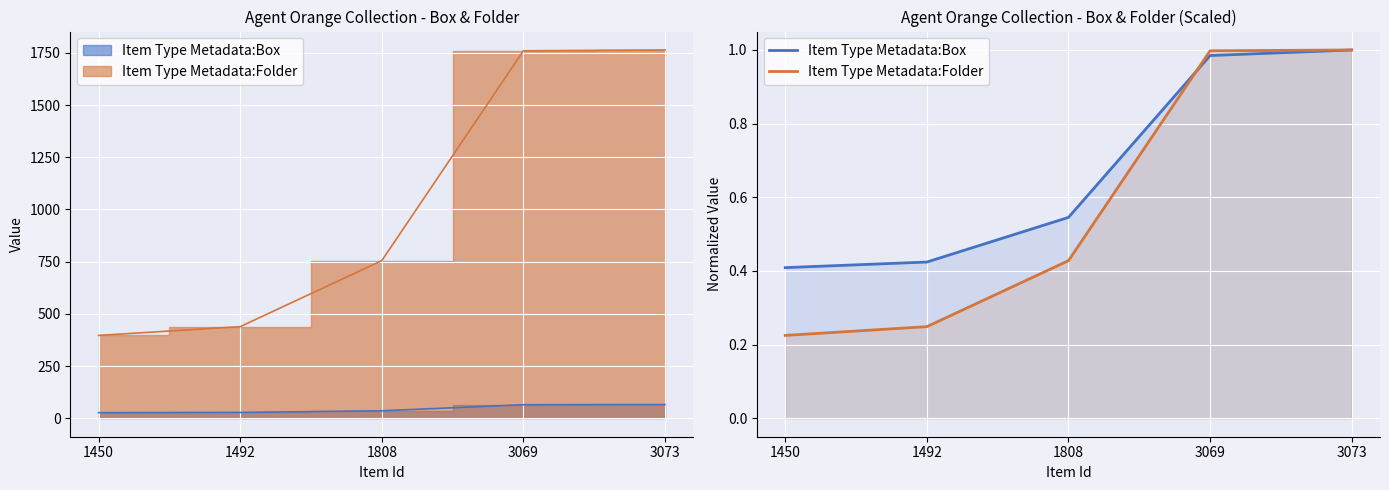

At which label does Item Type Metadata:Box reach its minimum?

1450